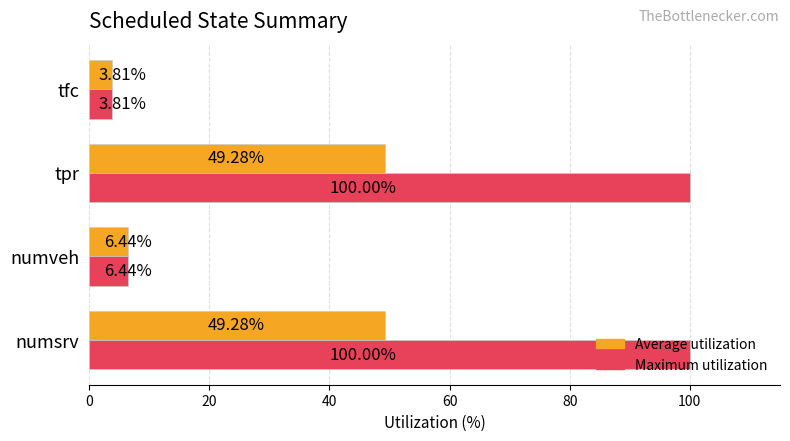

Which category has the lowest value across all series?

tfc